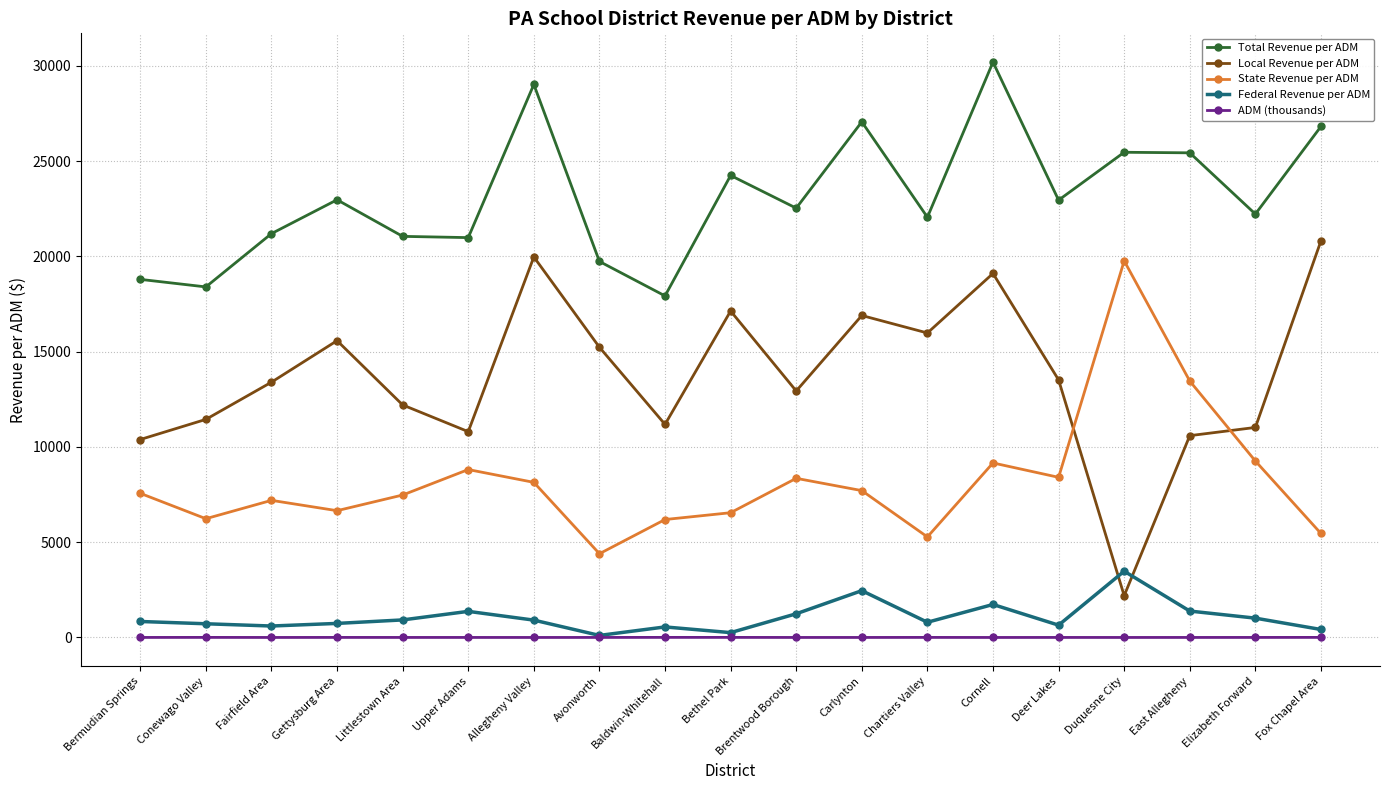

Between Chartiers Valley and Deer Lakes, which series saw the biggest shift?

State Revenue per ADM